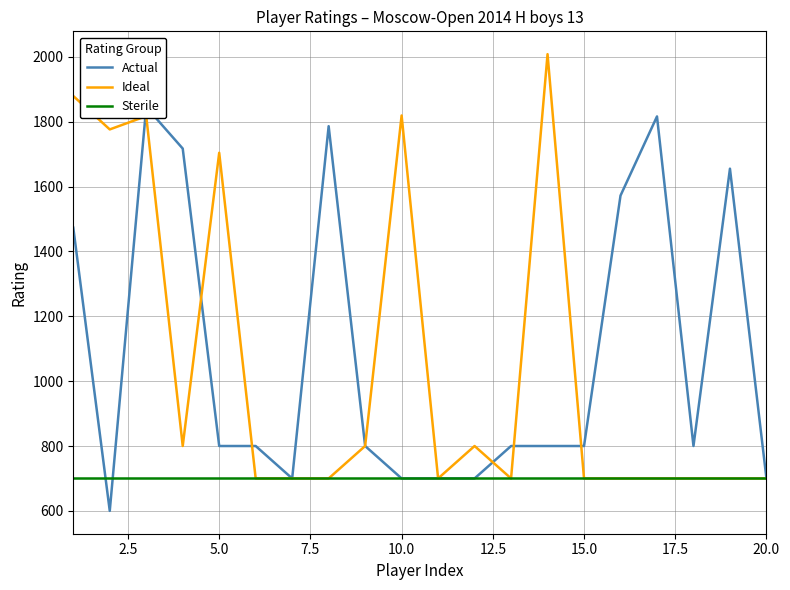

What is the minimum value for Ideal?

700